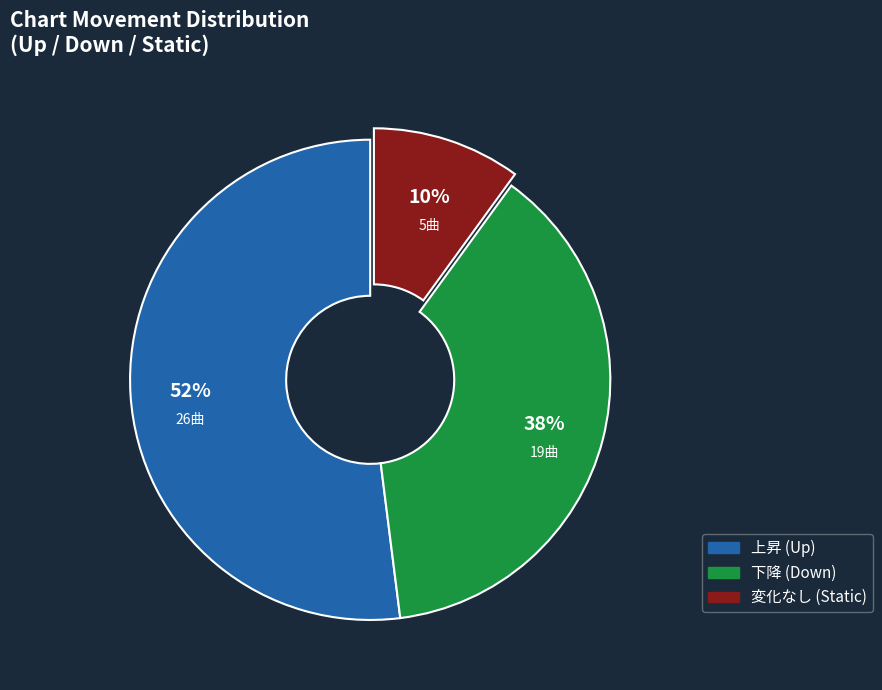

Approximately how many times larger is the value at 上昇 (Up) compared to 下降 (Down)?

1.4